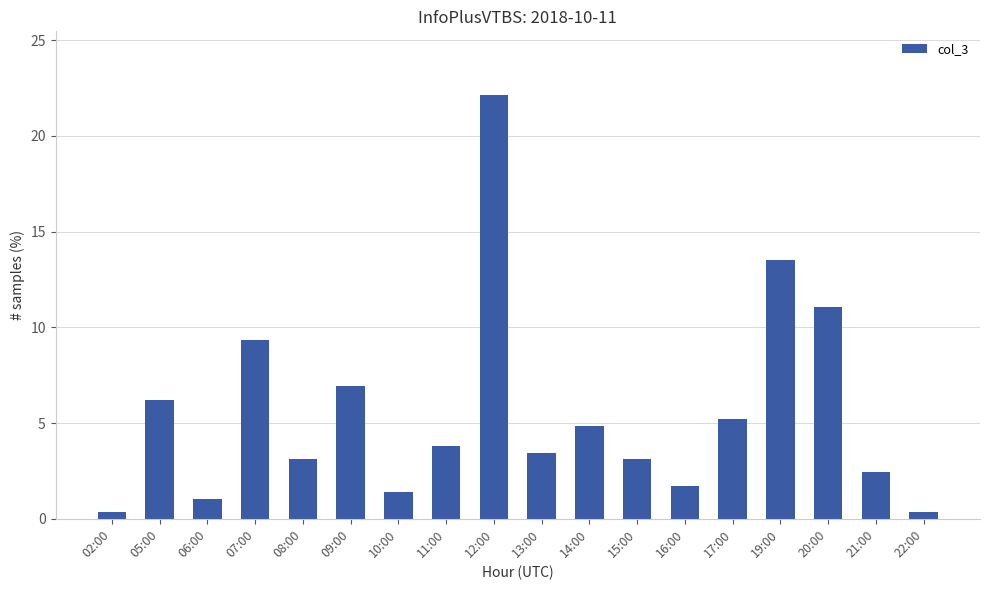

How many categories are shown in the chart?

18